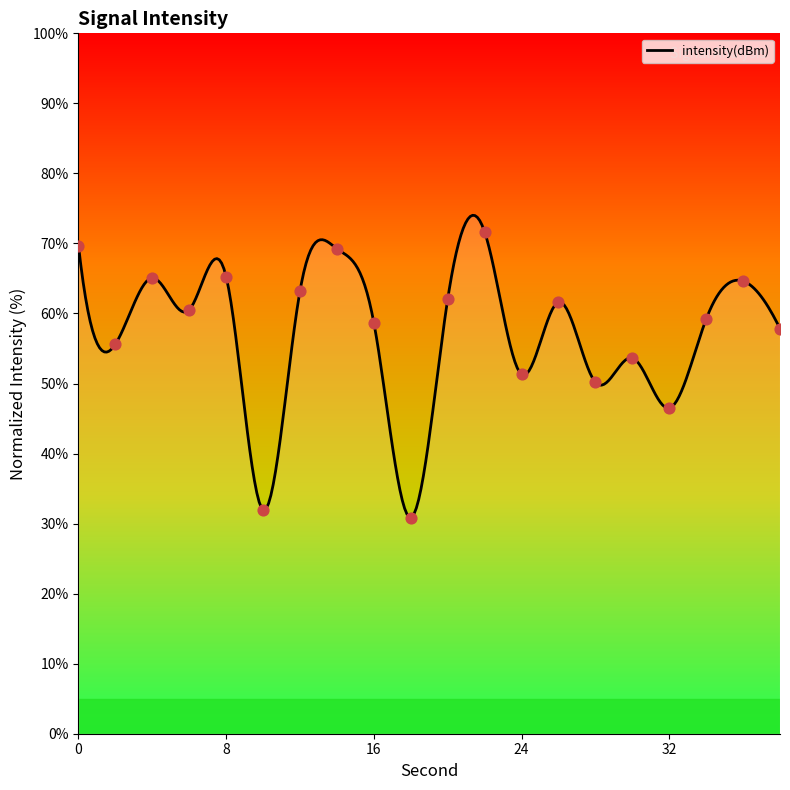

What is the ratio of the value at 26 to the value at 28?

1.2